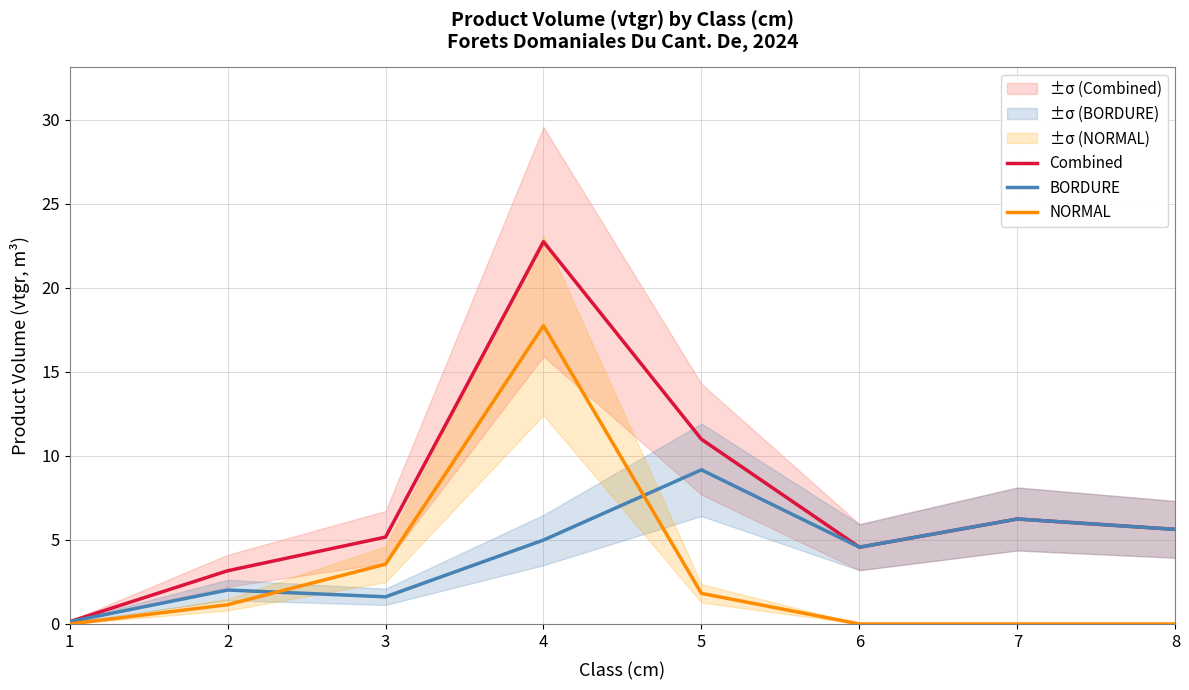

In BORDURE, how many points are higher than both neighbors (excluding endpoints)?

3